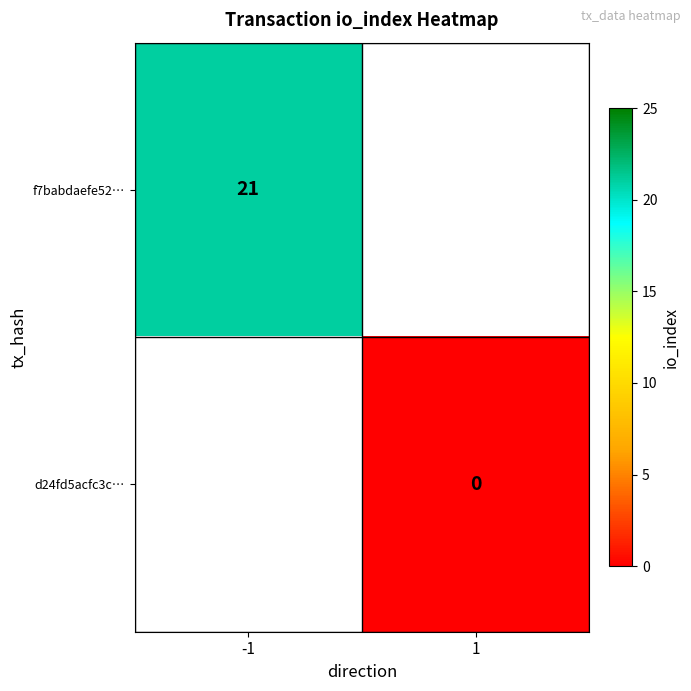

Is it true that f7babdaefe52… equals 29 at -1?

False